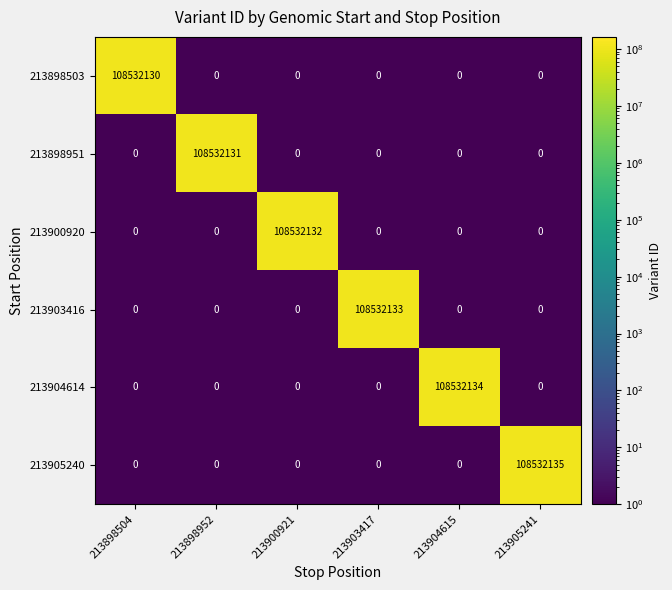

Which series has the widest spread of values?

213905240